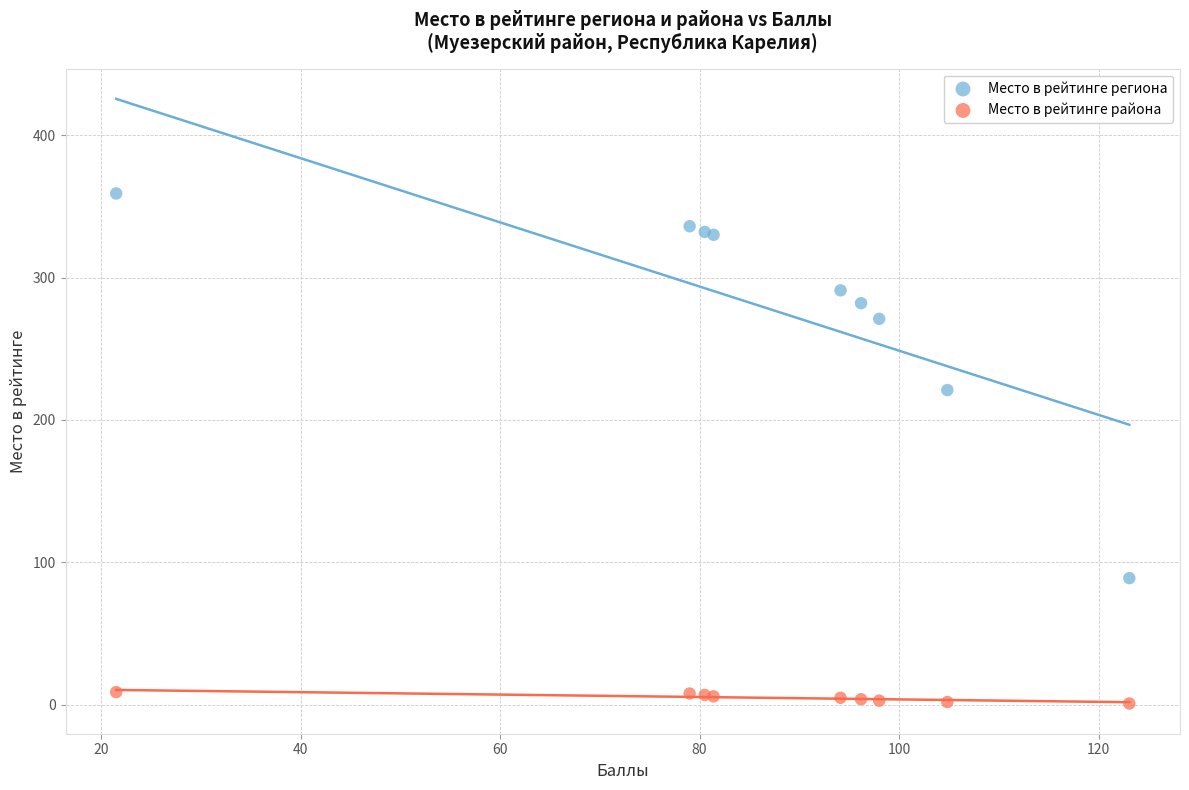

Which series has the largest Y range (max minus min)?

Место в рейтинге региона